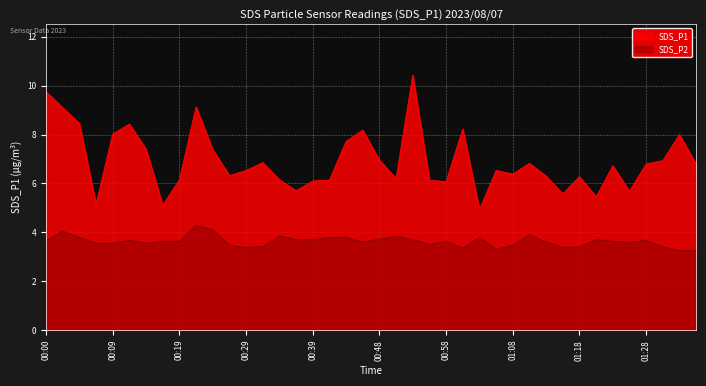

True or false: SDS_P1 and SDS_P2 intersect in this chart.

False